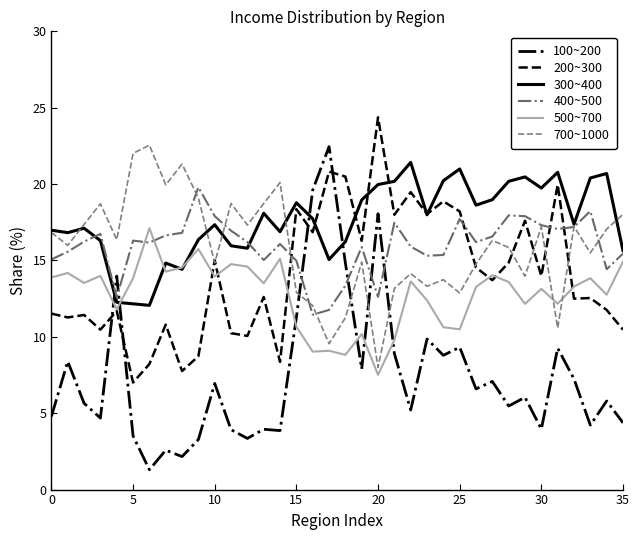

Which series has the largest total across all categories?

300~400